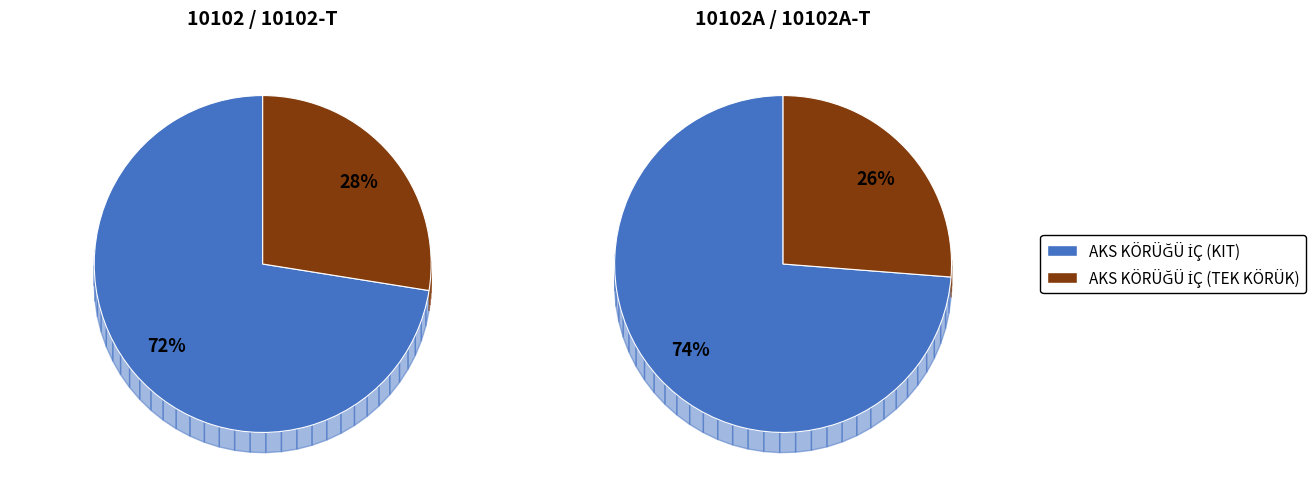

Which category has the smallest portion of the pie?

10102A